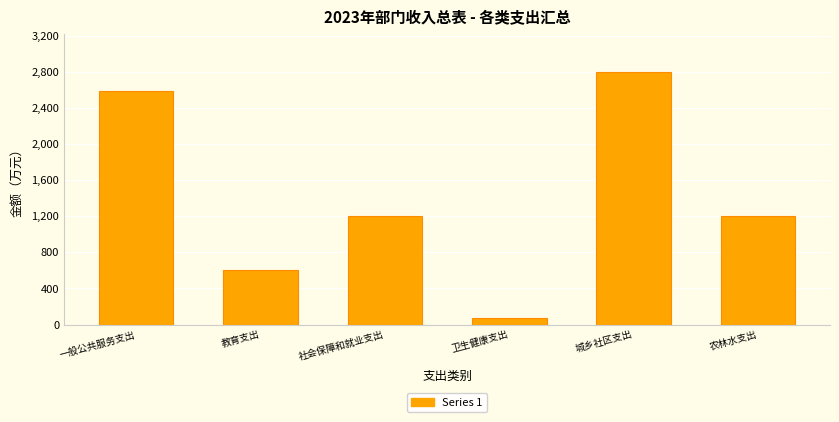

True or false: the data shows 4905.1 at 城乡社区支出.

False